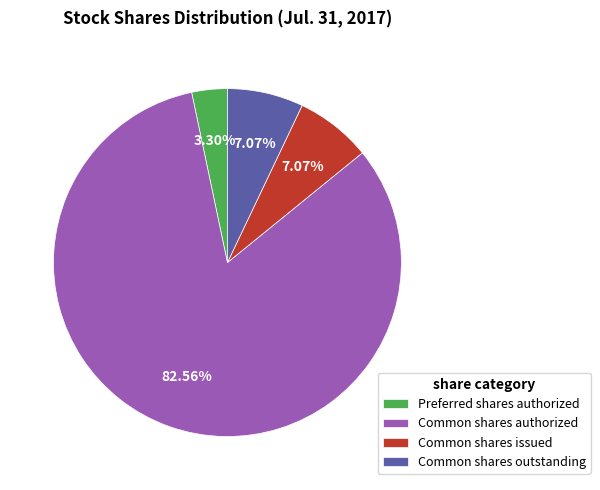

Combined, do Common shares outstanding and Preferred shares authorized account for over 50%?

No